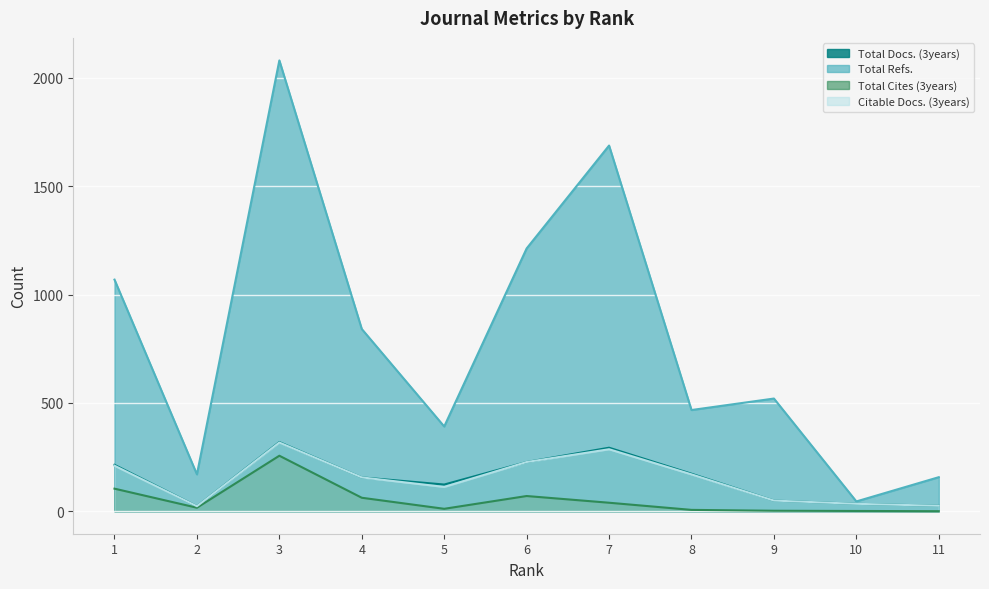

Between 8 and 11, which is larger?

8